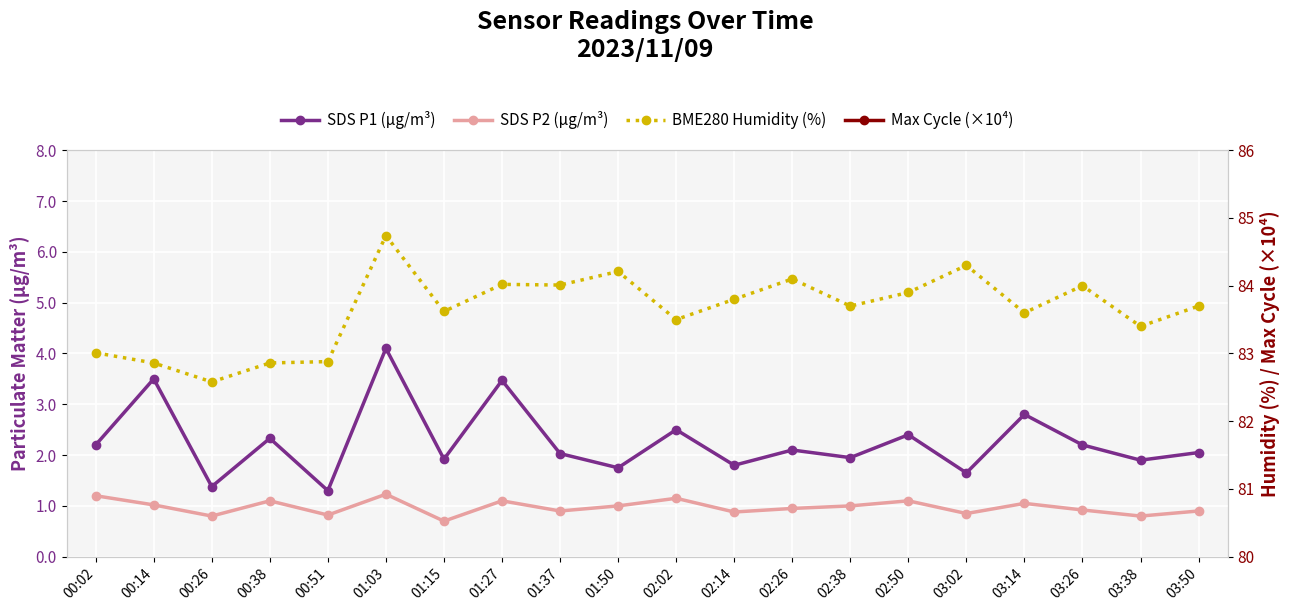

What is the highest value of the Max Cycle (×10⁴) series?

2.1